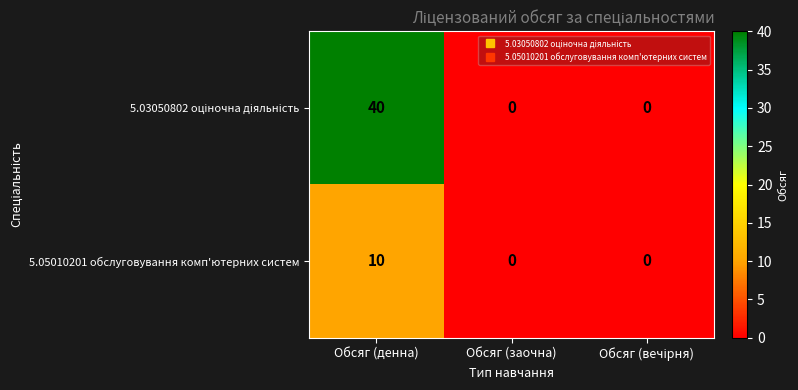

True or false: 5.05010201 обслуговування комп'ютерних систем has a value of 10 at Обсяг (денна).

True